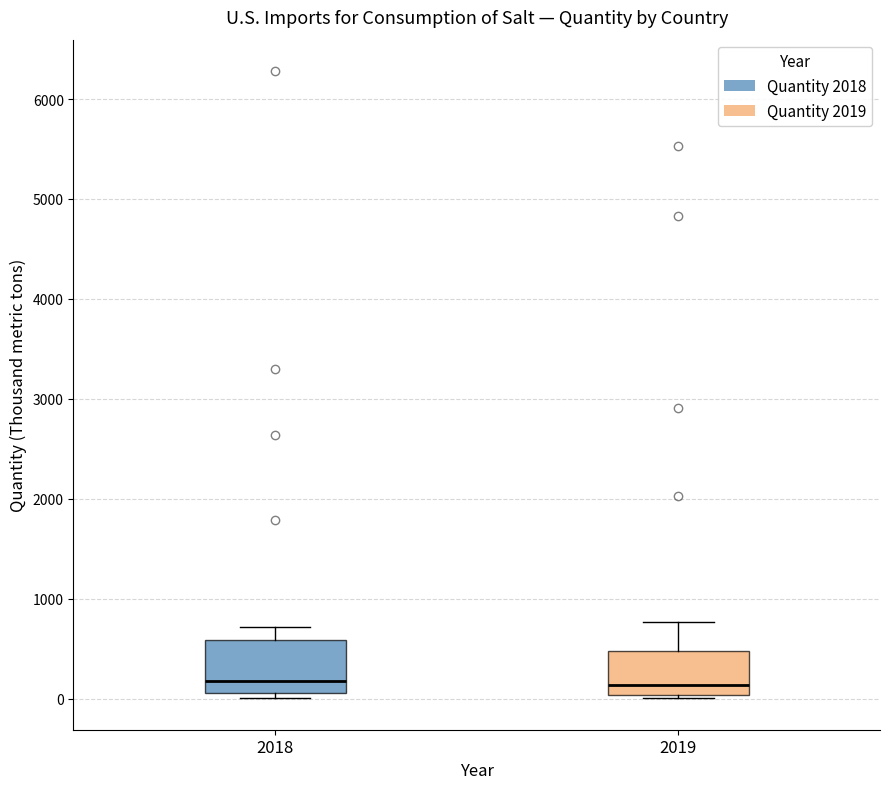

Where is the lower edge of the box at x = 2018 on the y-axis? The values are not printed on the chart, so give them approximately, as read against the axis.

100